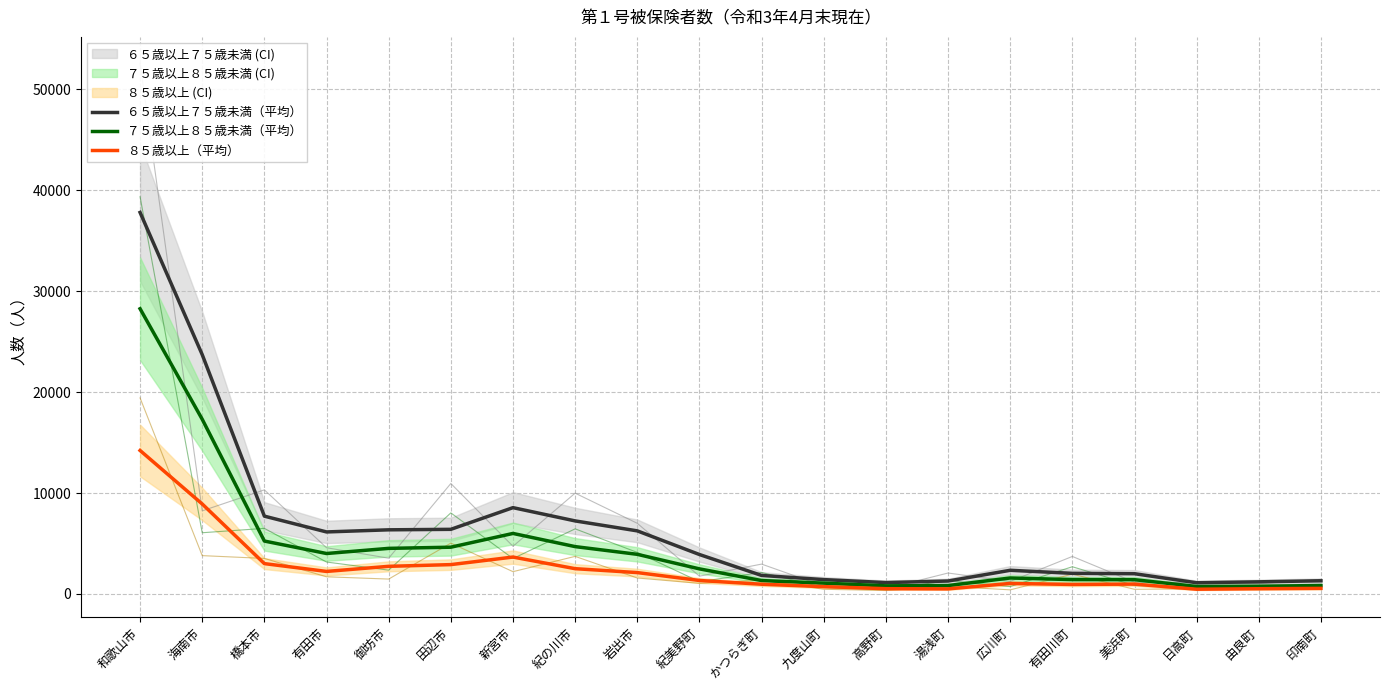

Between 新宮市 and 田辺市, which is larger?

新宮市